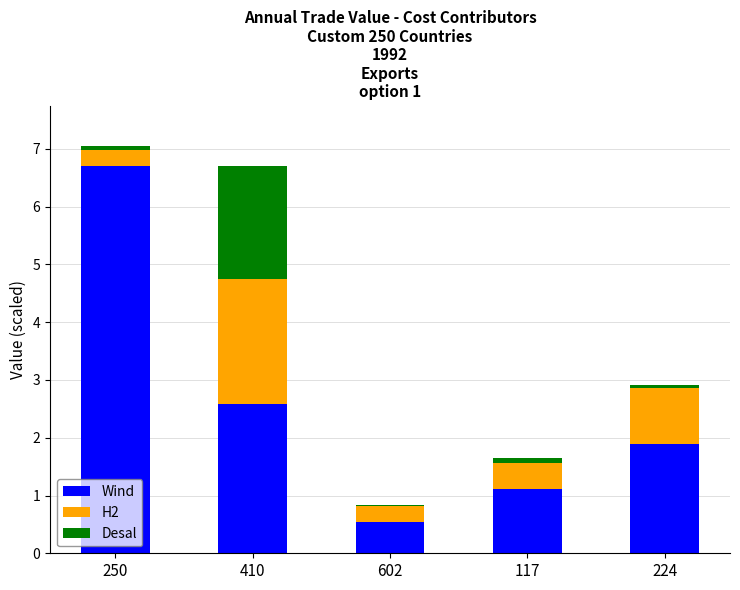

Which category has the highest value in the Wind series?

250